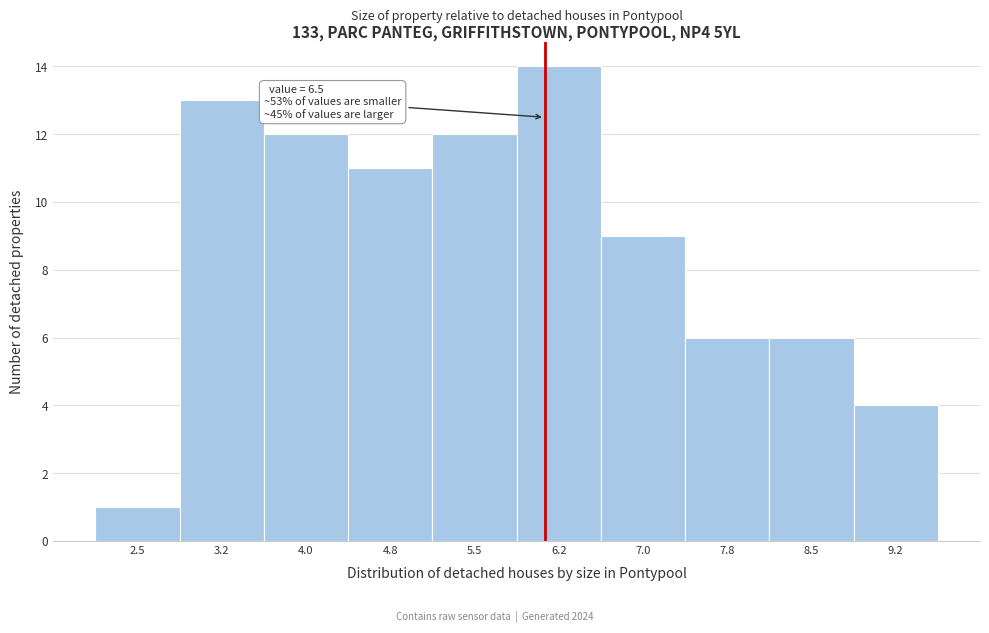

Reading left to right, what are all the values shown in this chart?

1	13	12	11	12	14	9	6	6	4